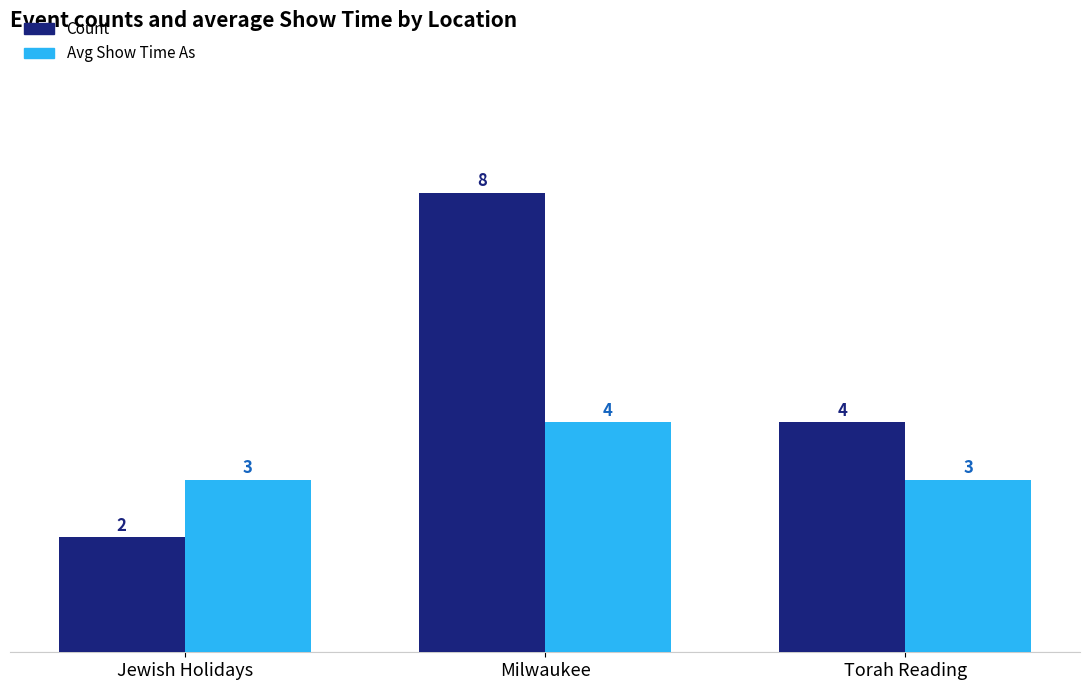

Reading left to right, transcribe all the data shown in this chart.

Count: Jewish Holidays=2	Milwaukee=8	Torah Reading=4
Avg Show Time As: Jewish Holidays=3	Milwaukee=4	Torah Reading=3